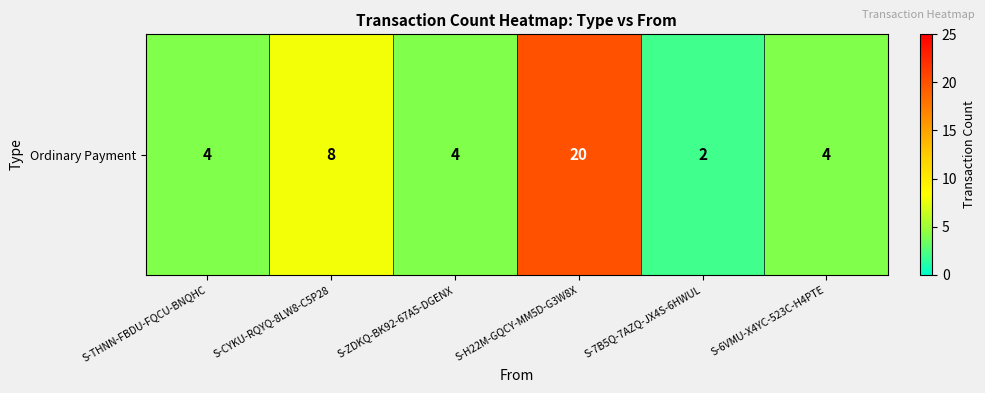

List the labels in order of value, largest first.

S-H22M-GQCY-MM5D-G3W8X, S-CYKU-RQYQ-8LW8-C5P28, S-THNN-FBDU-FQCU-BNQHC, S-ZDKQ-BK92-67A5-DGENX, S-6VMU-X4YC-523C-H4PTE, S-7B5Q-7AZQ-JX4S-6HWUL